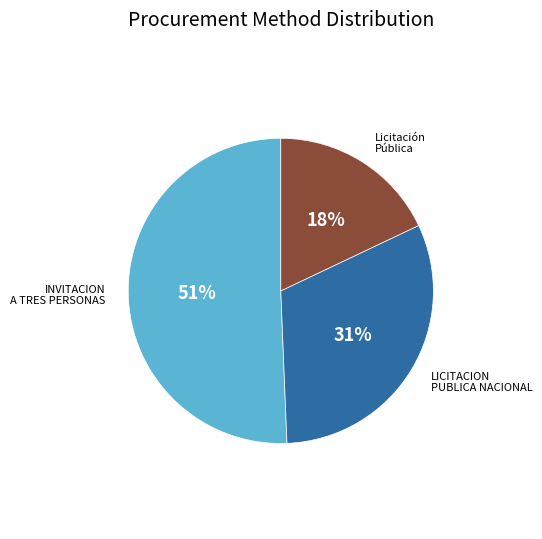

Do LICITACION PUBLICA NACIONAL and Licitación Pública together represent more than half of the pie?

No